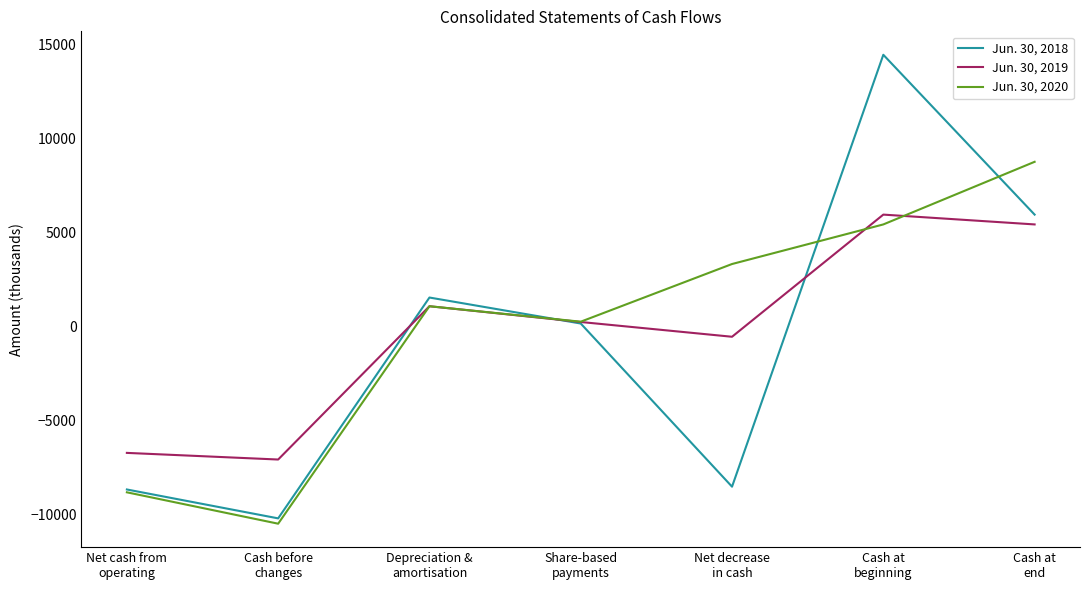

Is it true that Jun. 30, 2020 equals -10479 at Cash before
changes?

True